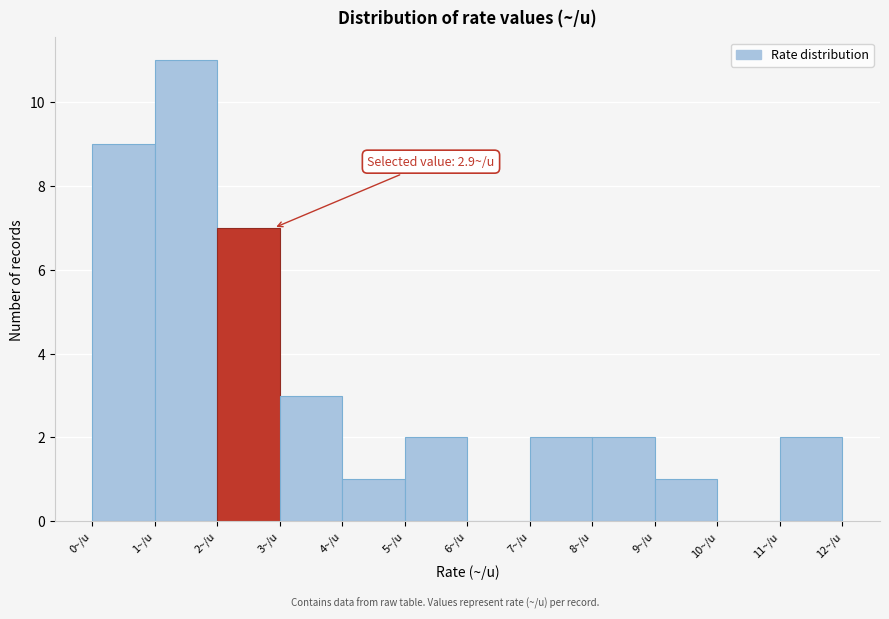

Which range on the x-axis has the tallest bar?

1 to 2